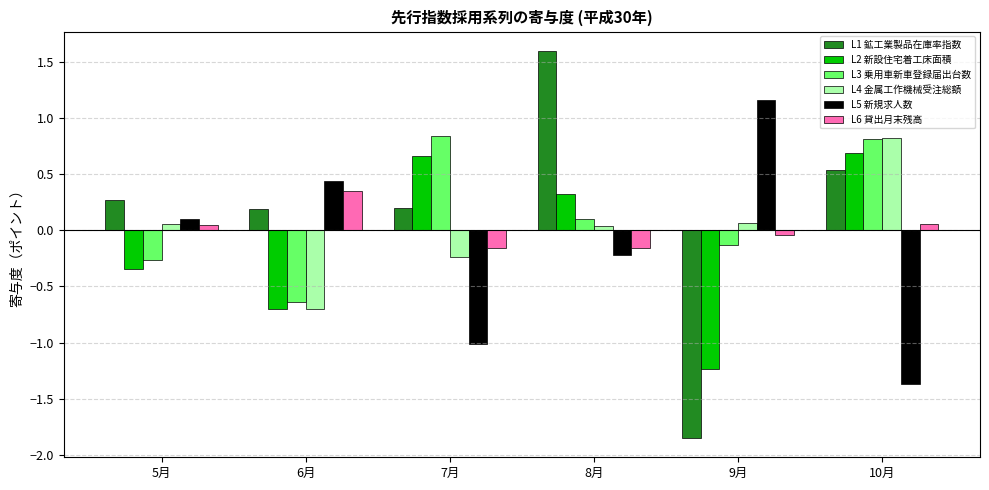

What is the value of the L5 新規求人数 bar at the 6th from the left?

-1.4